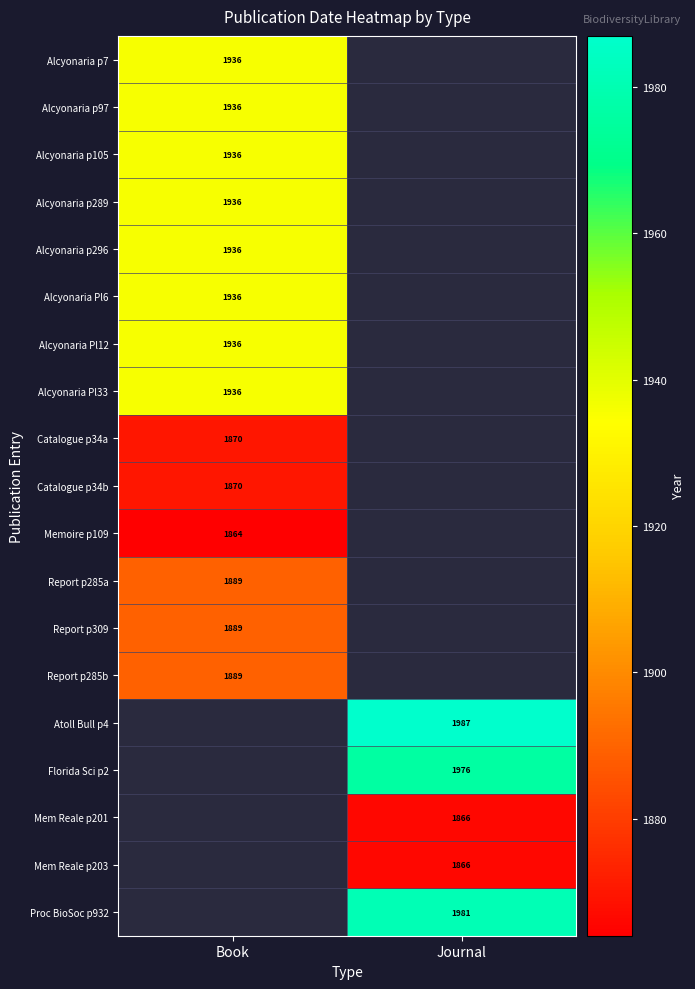

The Atoll Bull p4 series shows 1987 at Journal. True or false?

True